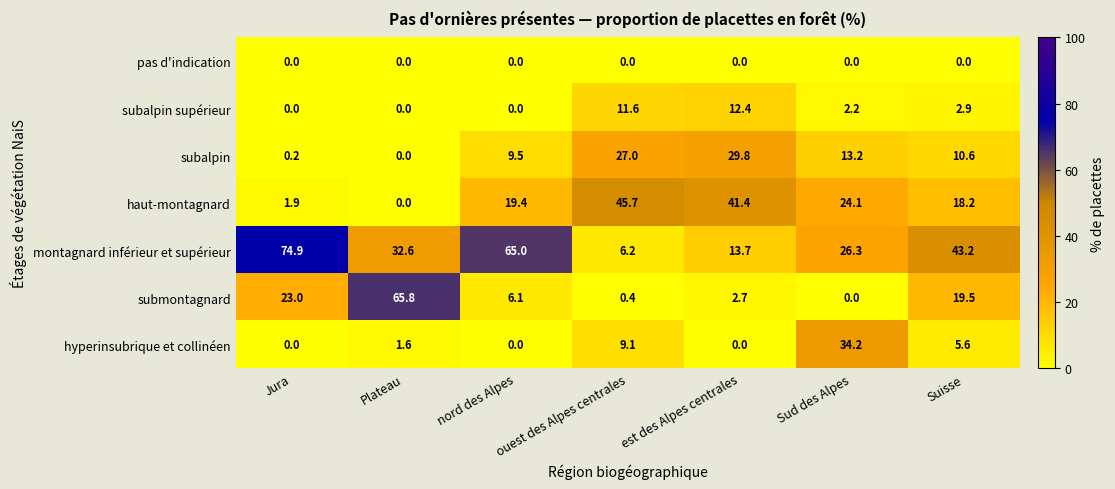

At which label does submontagnard reach its peak?

Plateau